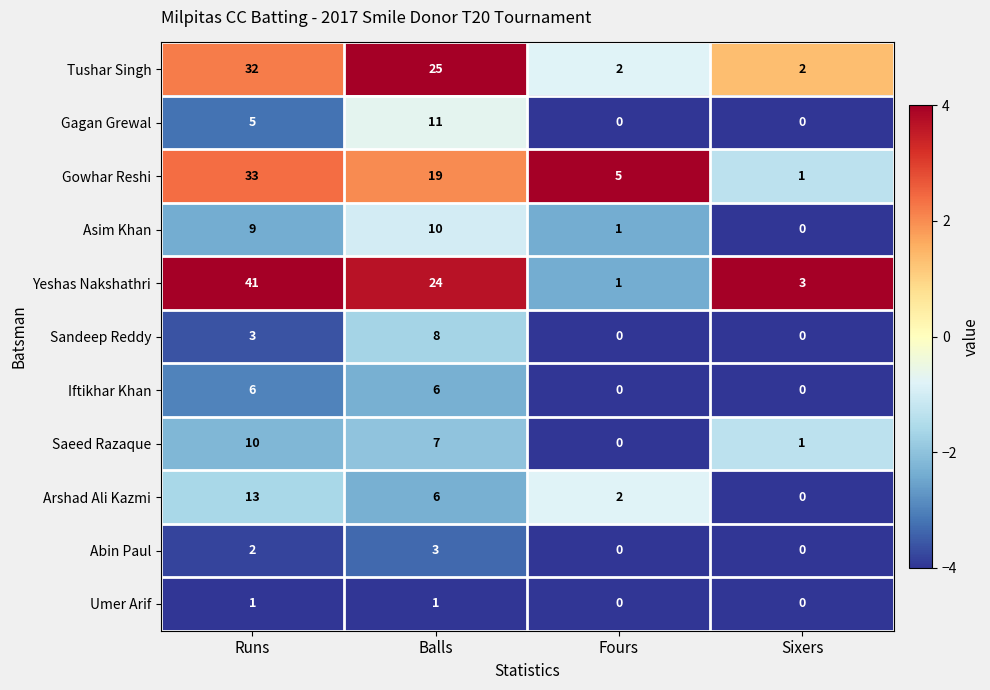

Which series has the largest total across all categories?

Yeshas Nakshathri